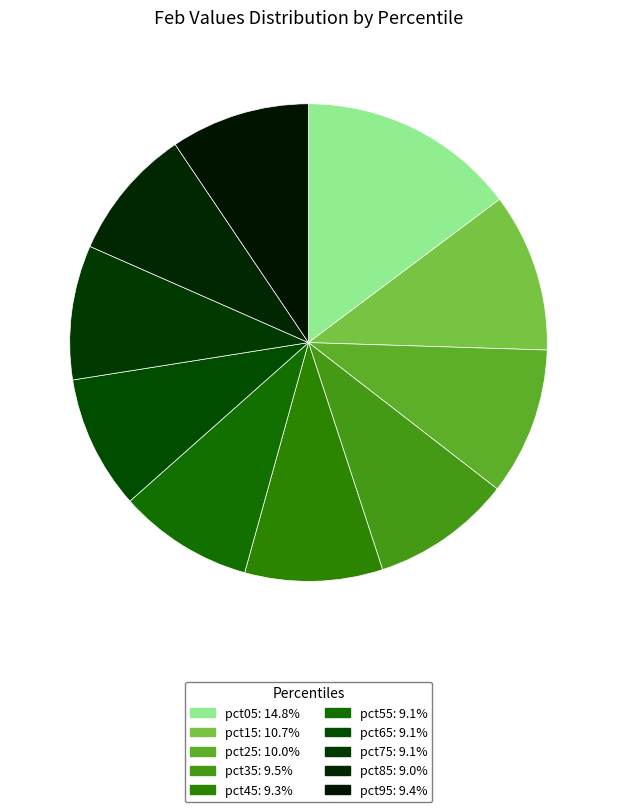

How many slices are in this pie chart?

10